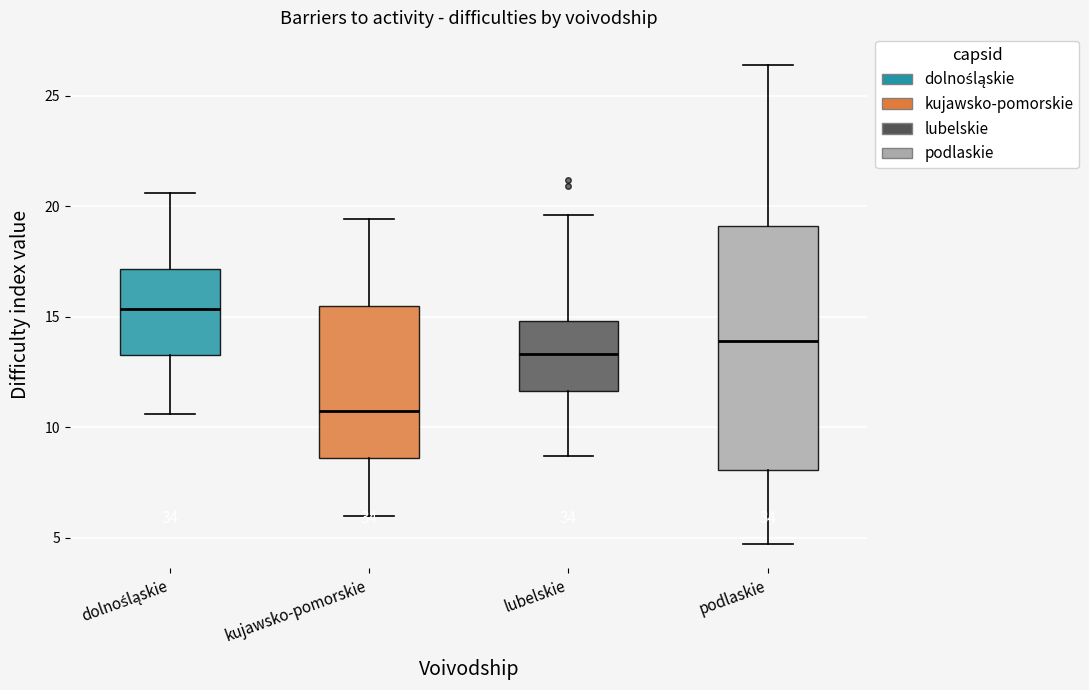

Reading left to right, read every box against the y-axis: the position of its median line, the range the box covers, and the ends of its whiskers. The values are not printed on the chart, so give them approximately, as read against the axis.

dolnośląskie: median 15.5, box 13.5 to 17.0, whiskers 10.5 to 20.5
kujawsko-pomorskie: median 11.0, box 8.5 to 15.5, whiskers 6.0 to 19.5
lubelskie: median 13.5, box 11.5 to 15.0, whiskers 8.5 to 19.5
podlaskie: median 14.0, box 8.0 to 19.0, whiskers 4.5 to 26.5